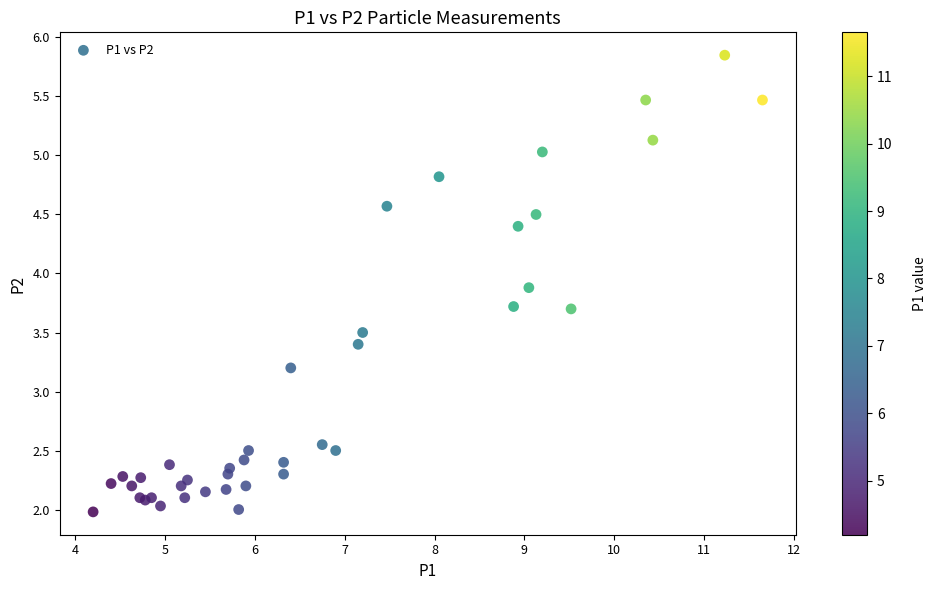

What Y value in the scatter plot is closest to 3?

3.2